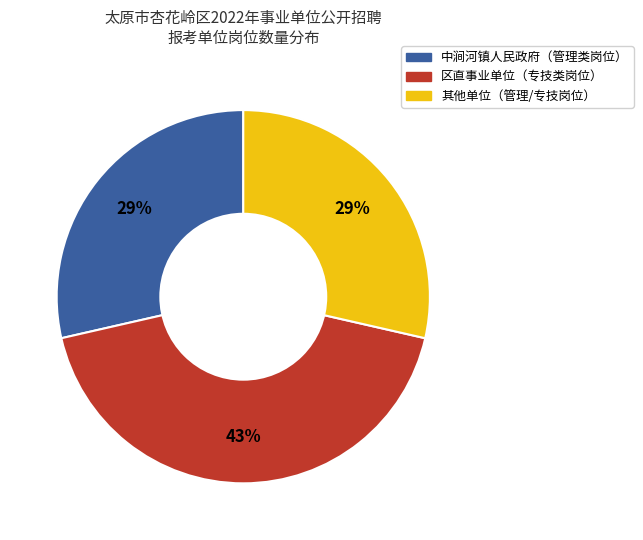

How many slices are in this pie chart?

3